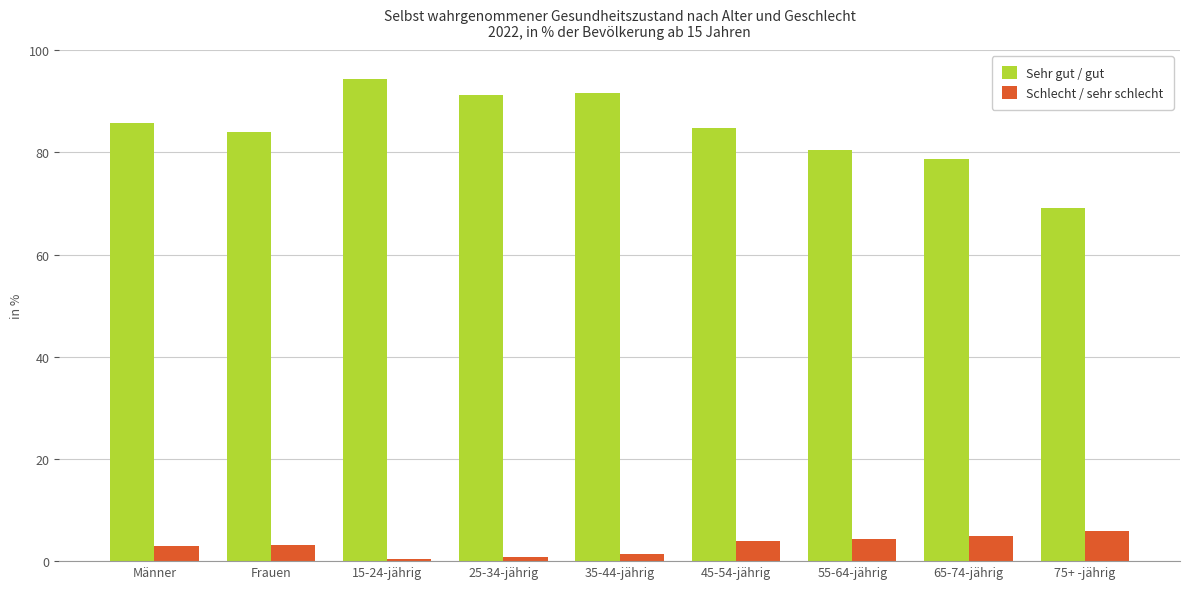

What is the difference between the highest and lowest values at Frauen?

81.0